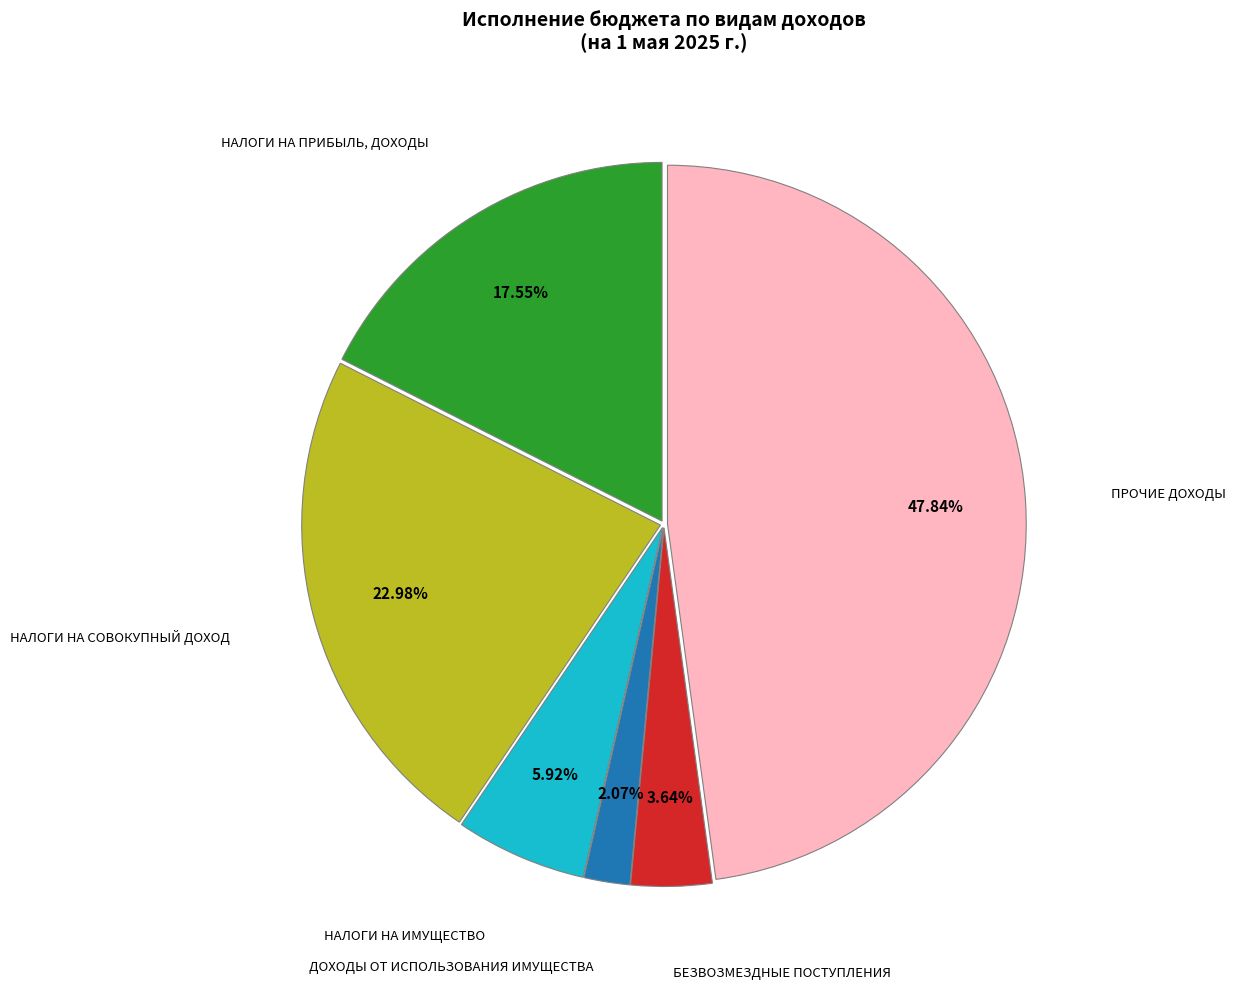

True or false: ДОХОДЫ ОТ ИСПОЛЬЗОВАНИЯ ИМУЩЕСТВА accounts for 13% of the total.

False